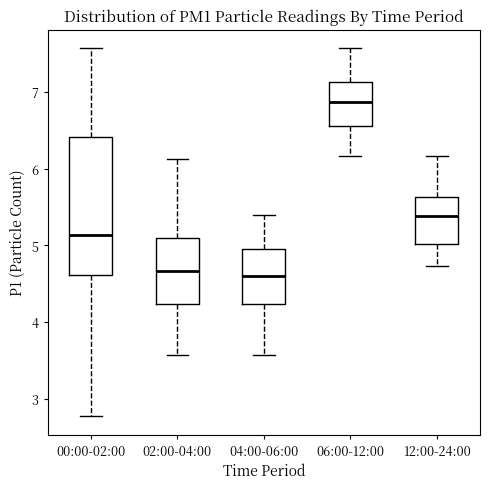

Reading left to right, transcribe this box plot: for each box, give where its median line is, the range the box spans, and where its two whiskers end, as read against the y-axis. The values are not printed on the chart, so give them approximately, as read against the axis.

00:00-02:00: median 5.1, box 4.6 to 6.4, whiskers 2.8 to 7.6
02:00-04:00: median 4.7, box 4.2 to 5.1, whiskers 3.6 to 6.1
04:00-06:00: median 4.6, box 4.2 to 4.9, whiskers 3.6 to 5.4
06:00-12:00: median 6.9, box 6.6 to 7.1, whiskers 6.2 to 7.6
12:00-24:00: median 5.4, box 5.0 to 5.6, whiskers 4.7 to 6.2